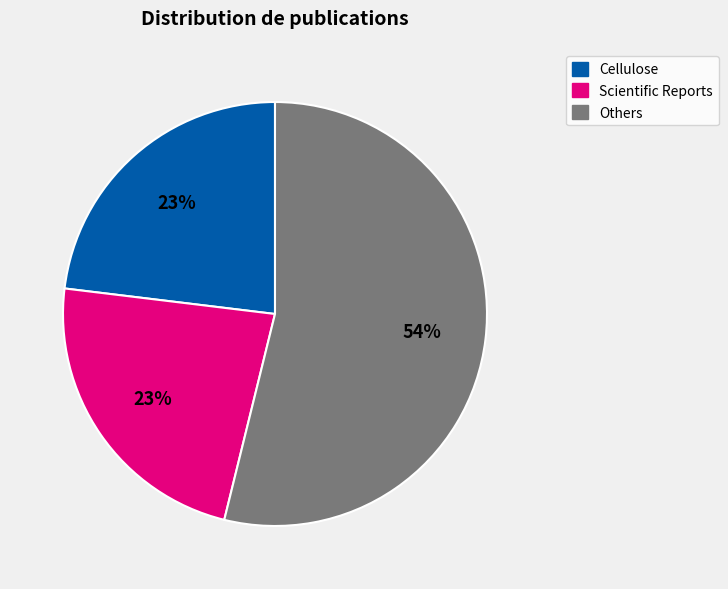

To the nearest percent, what is the average slice percentage?

33%